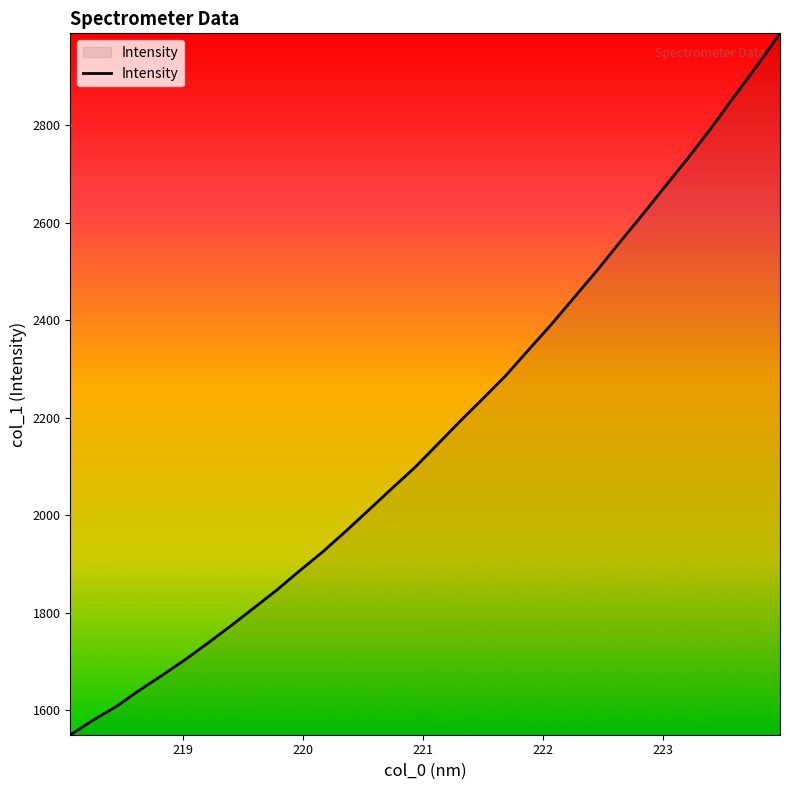

Count the number of categories in the chart.

32